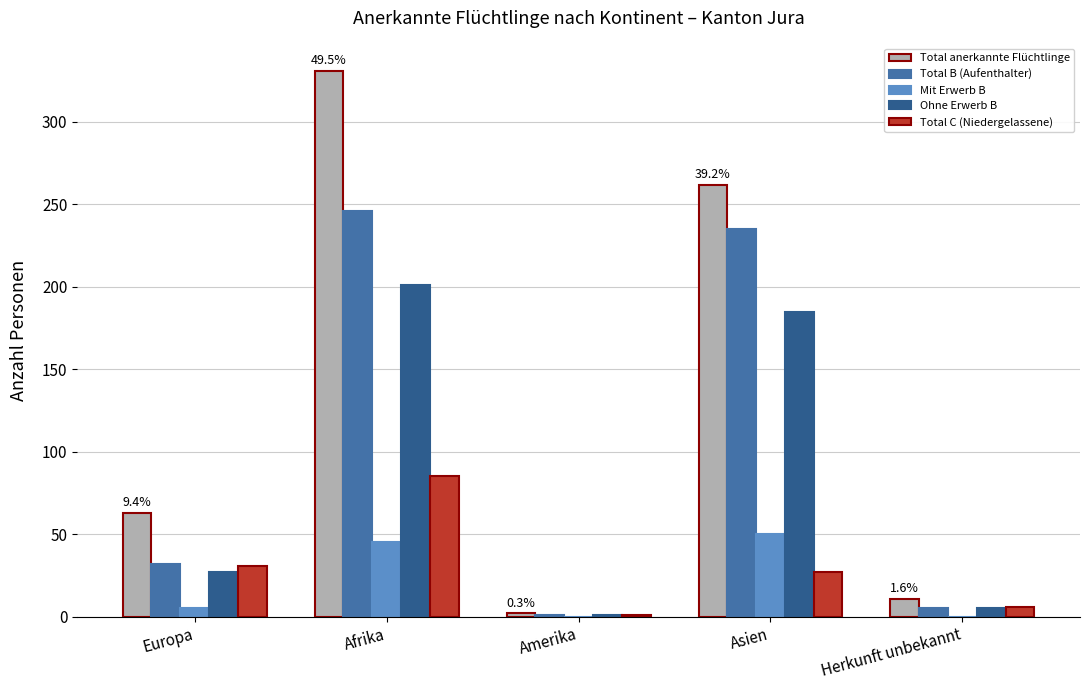

Which series changed the most between Europa and Herkunft unbekannt?

Total anerkannte Flüchtlinge